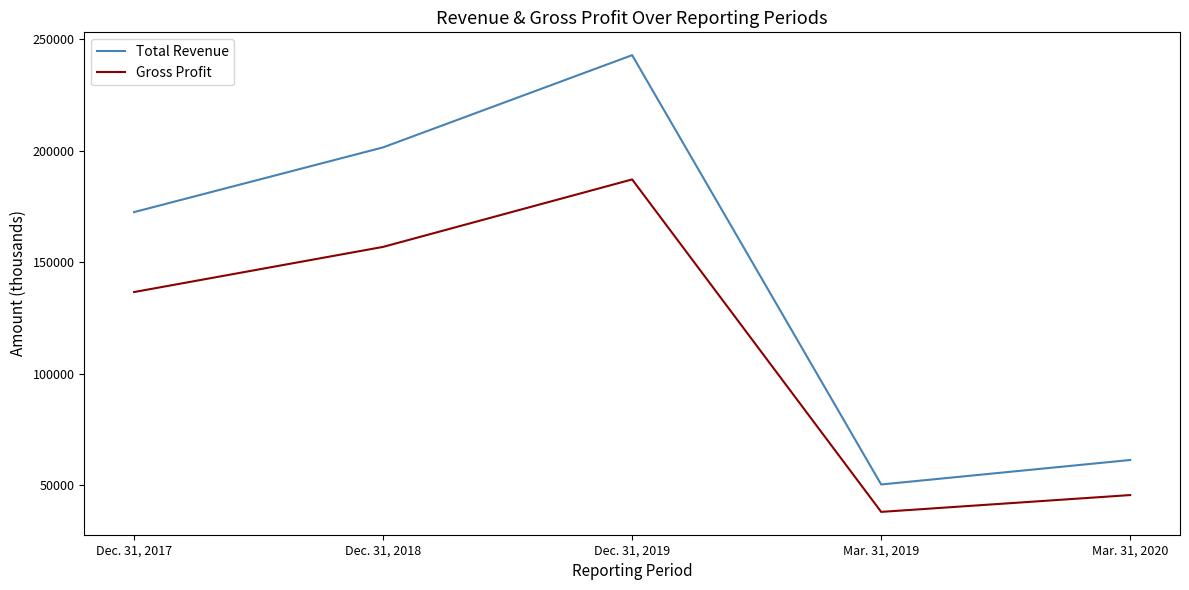

How many interior local peaks does the Gross Profit series have?

1